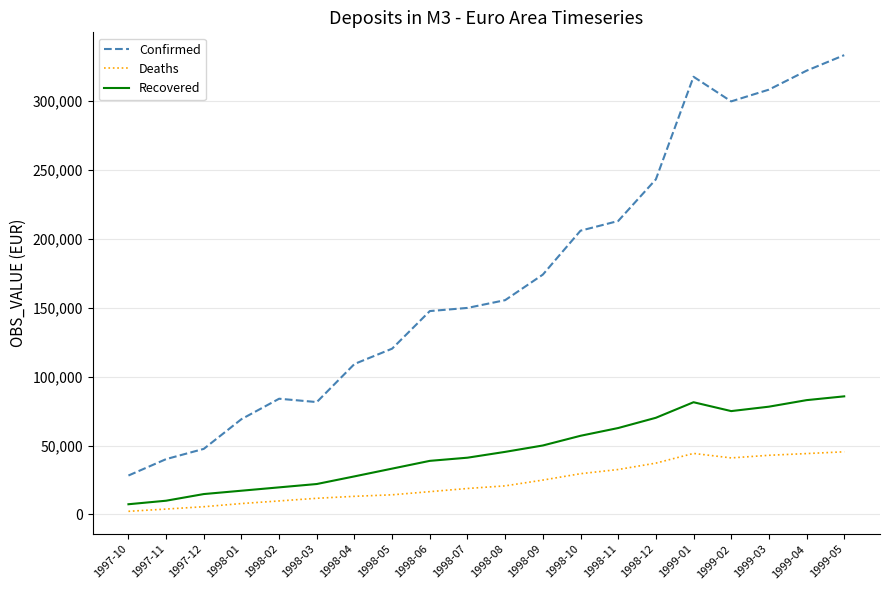

What is the average value of the Confirmed series?

172443